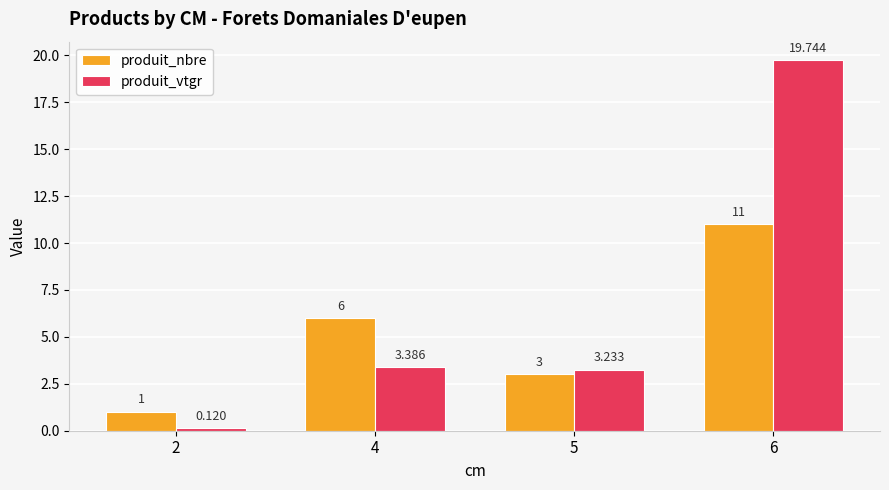

Does the chart contain any negative values?

No